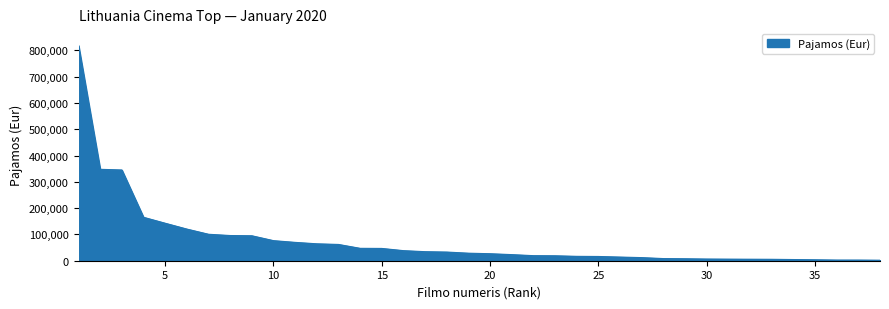

What is the difference between the maximum and minimum values?

816063.9